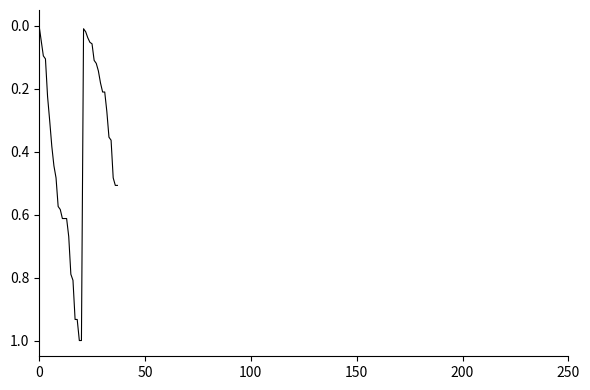

What is the greatest value displayed?

1.0